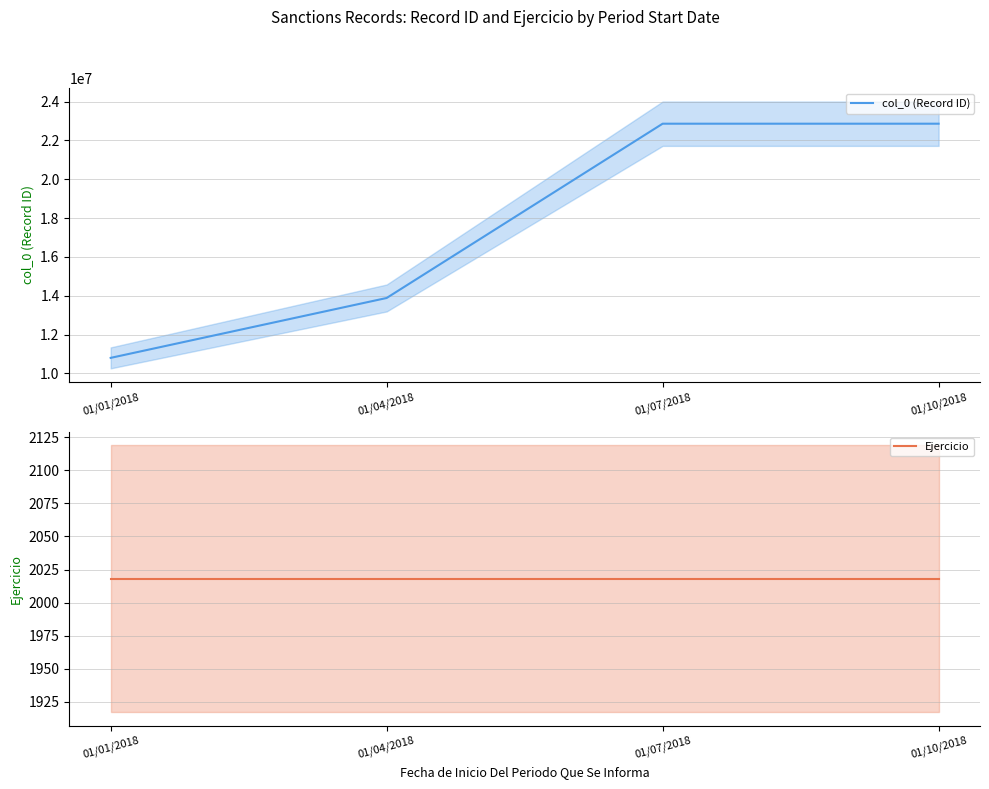

True or false: col_0 (Record ID) has more than 1 points higher than both neighbors.

False